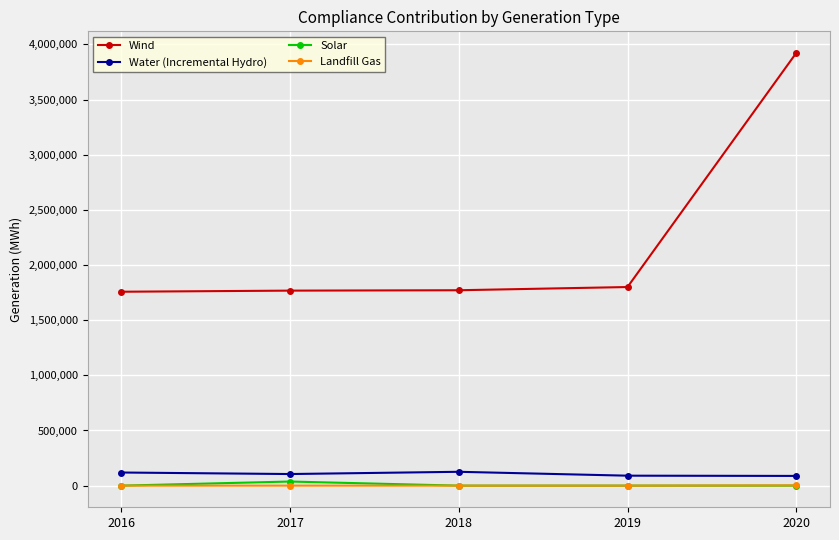

At which category is the sum across all series the highest?

2020